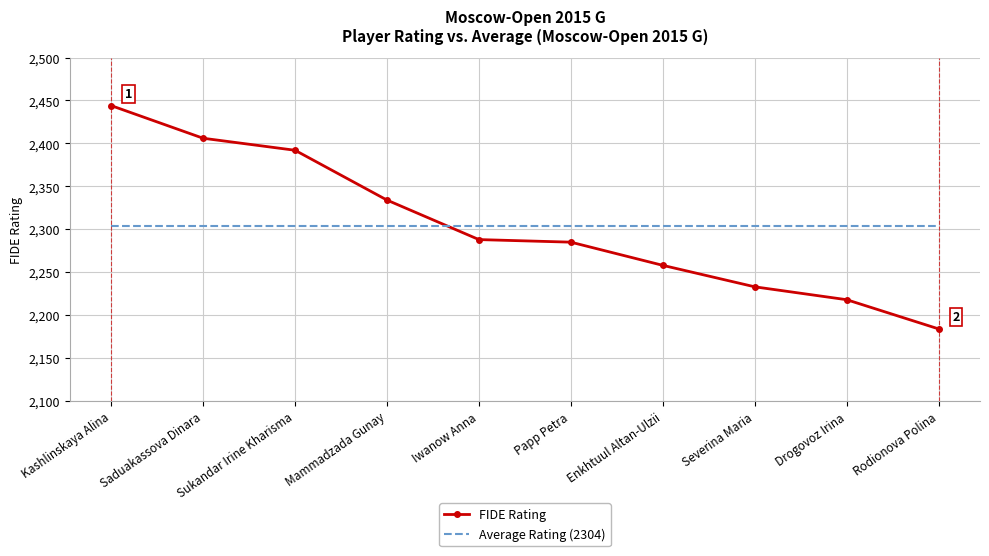

At Saduakassova Dinara, list the series in order from smallest to largest.

Average Rating (2304), FIDE Rating